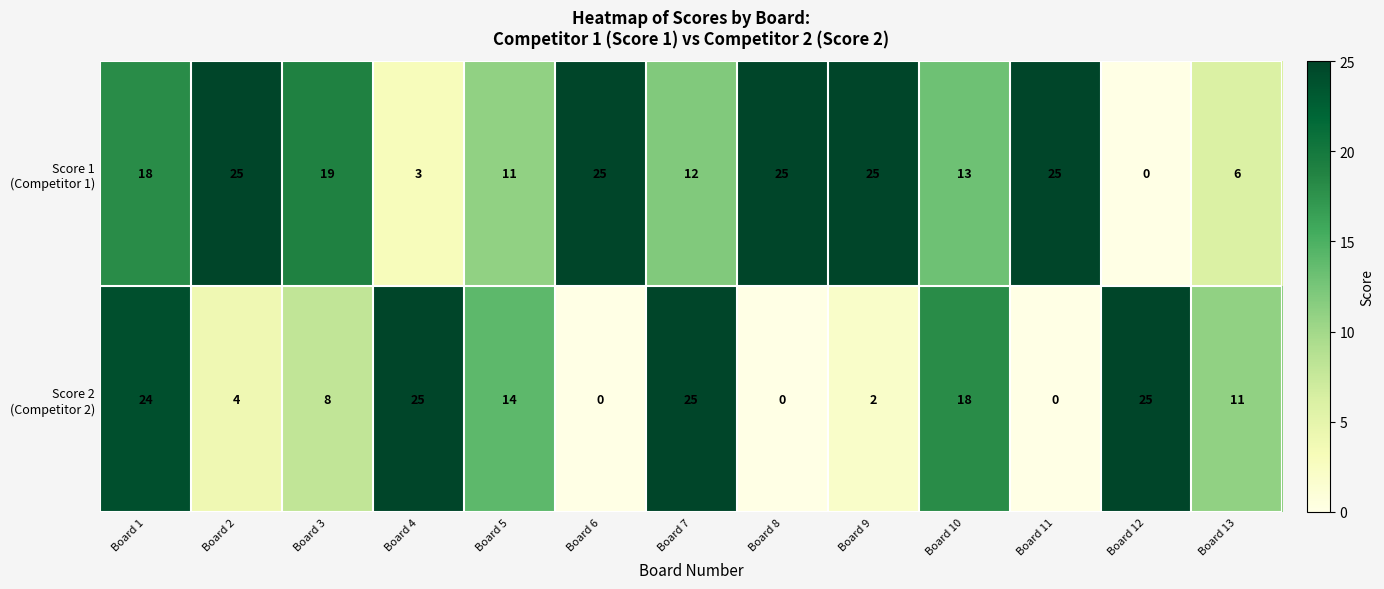

What is the total value across all series at Board 7?

37